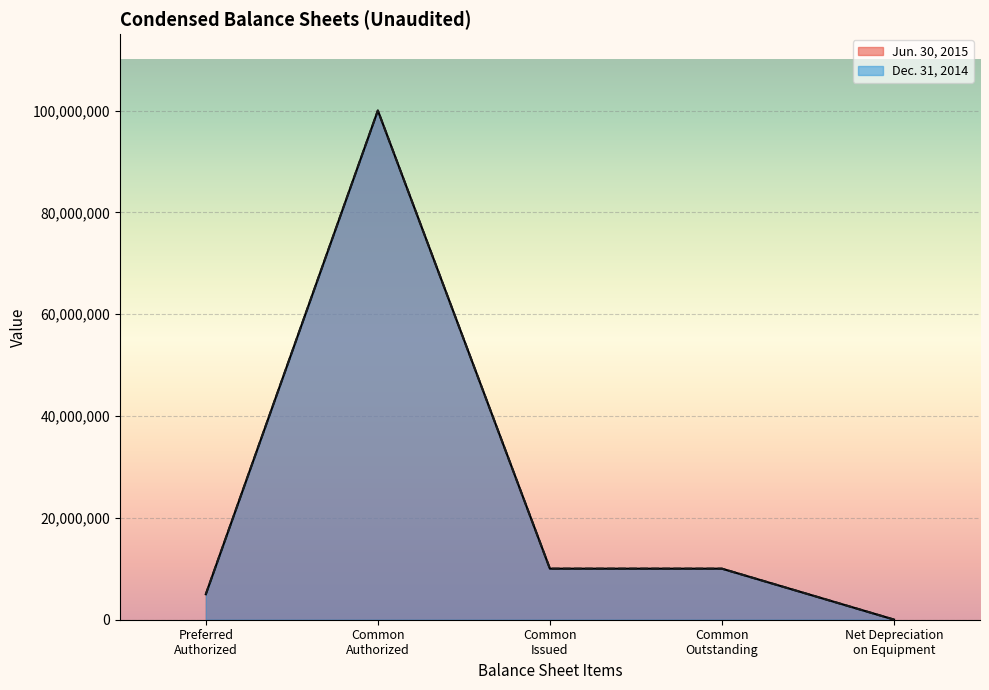

At which category does the chart reach its minimum across all series?

Net Depreciation
on Equipment